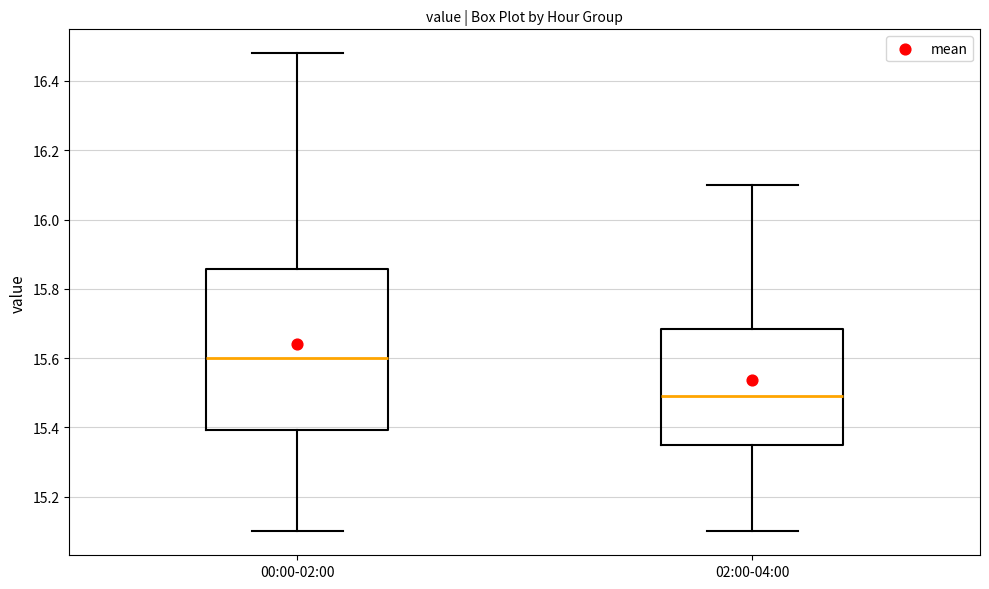

Reading left to right, read every box against the y-axis: the position of its median line, the range the box covers, and the ends of its whiskers. The values are not printed on the chart, so give them approximately, as read against the axis.

00:00-02:00: median 15.60, box 15.40 to 15.86, whiskers 15.10 to 16.48
02:00-04:00: median 15.50, box 15.36 to 15.68, whiskers 15.10 to 16.10